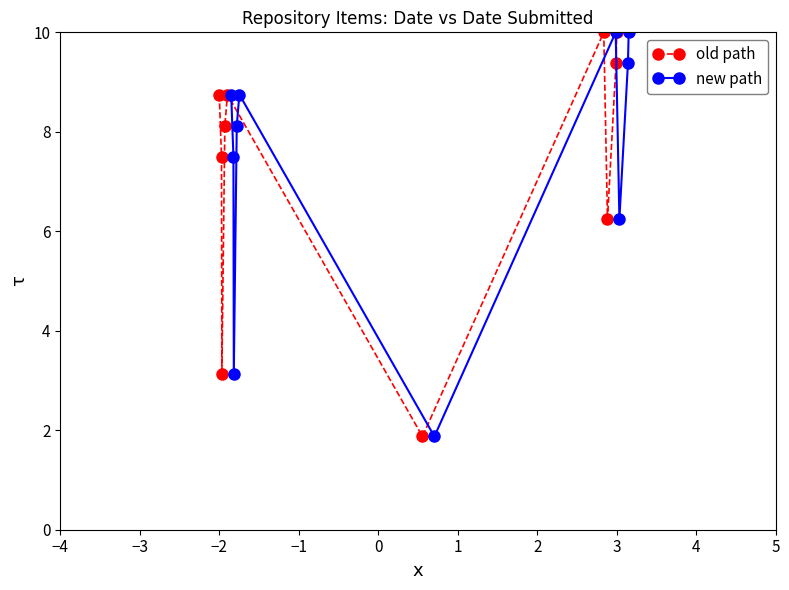

How many lines are shown in the chart?

2